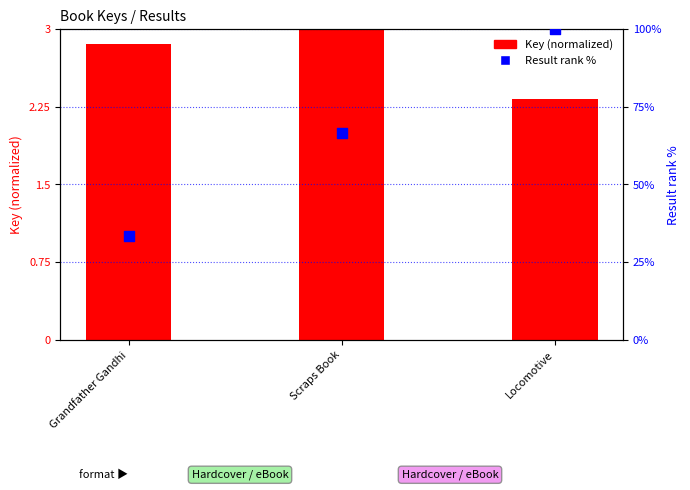

Which series has the widest spread of Y values?

Result rank %